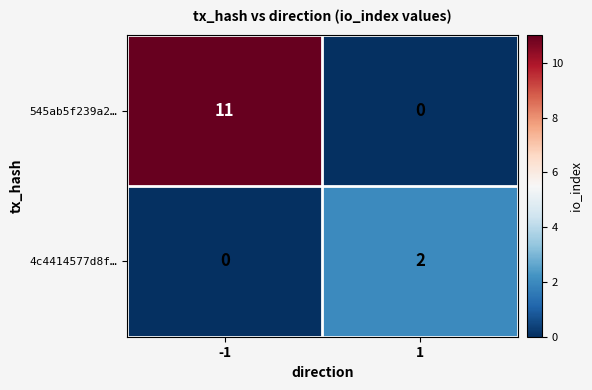

True or false: 4c4414577d8f… has a value of 0 at -1.

True